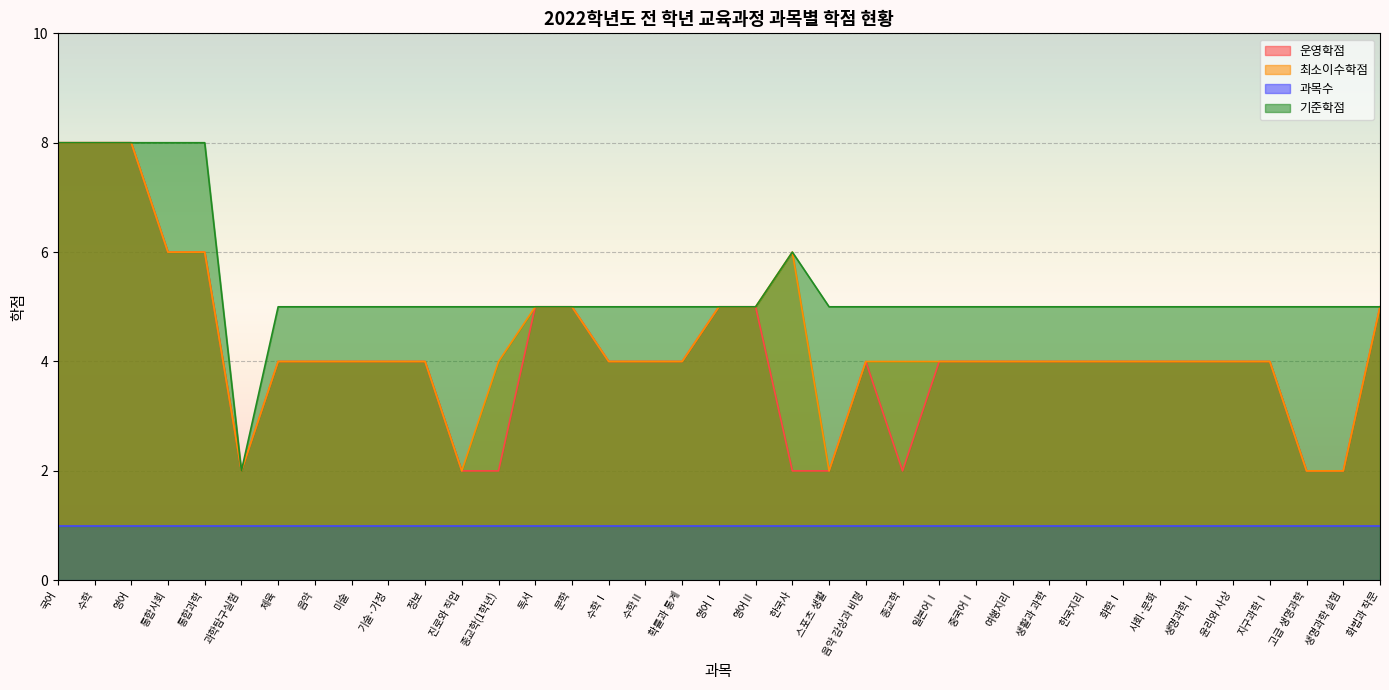

What position from the right is 진로와 직업?

26